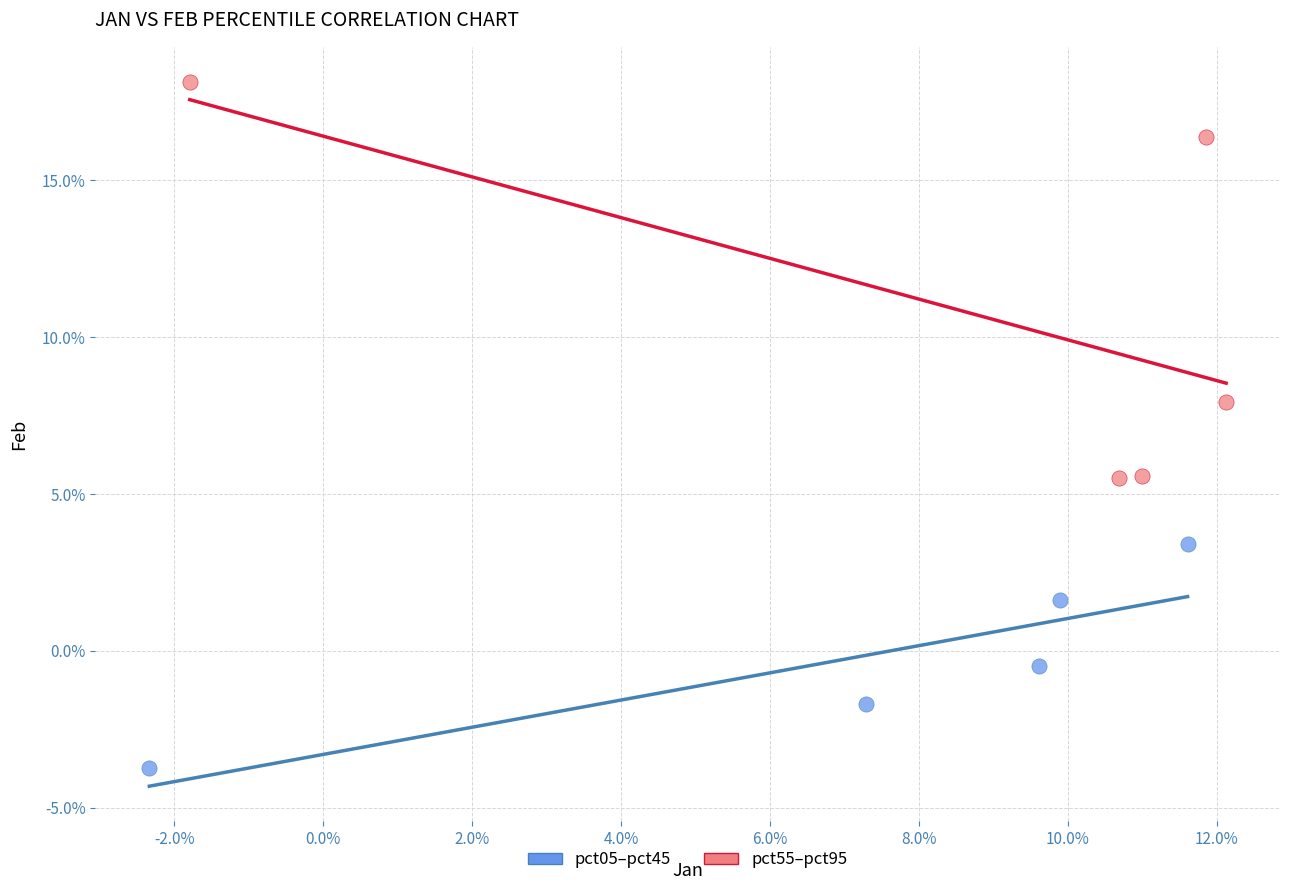

Which series reaches the minimum Y coordinate?

pct05–pct45